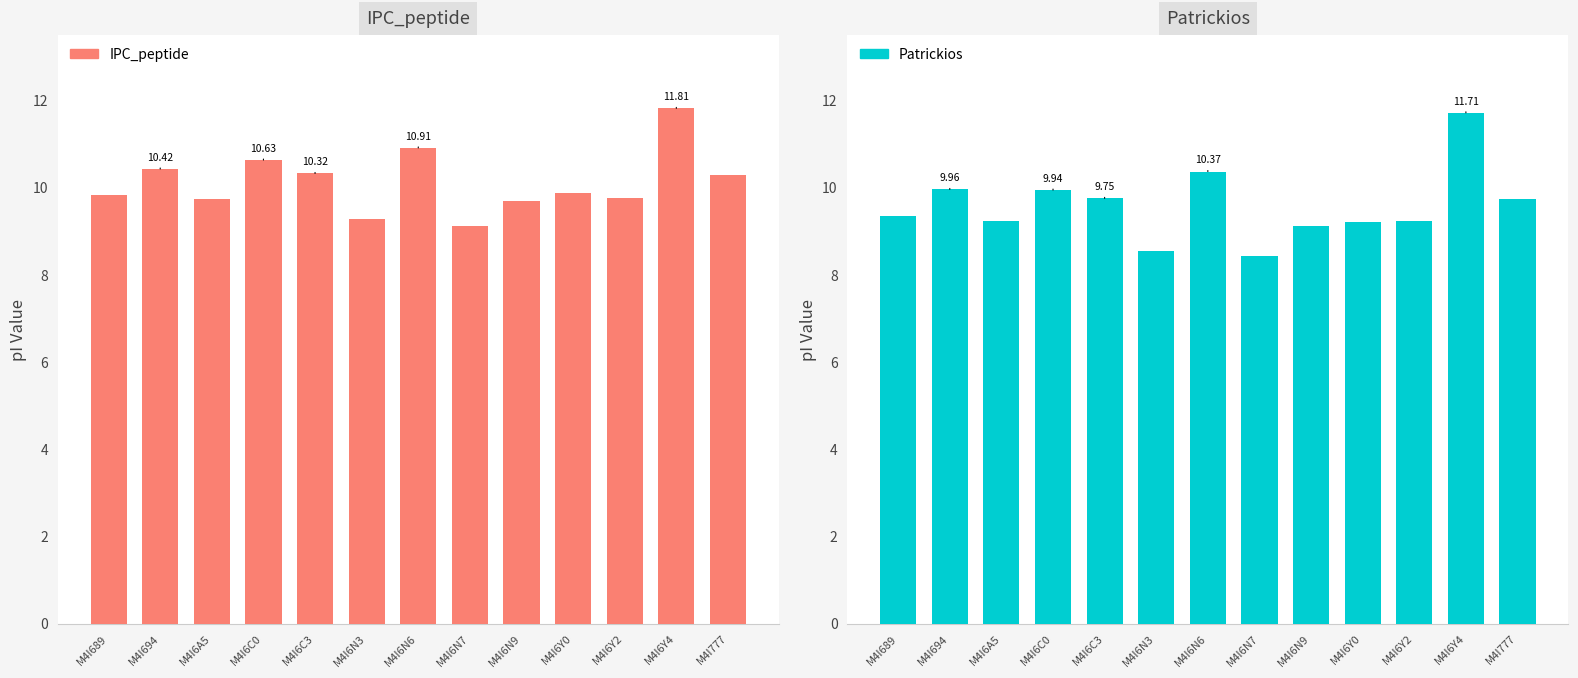

At M4I6A5, list the series in order from smallest to largest.

Patrickios, IPC_peptide